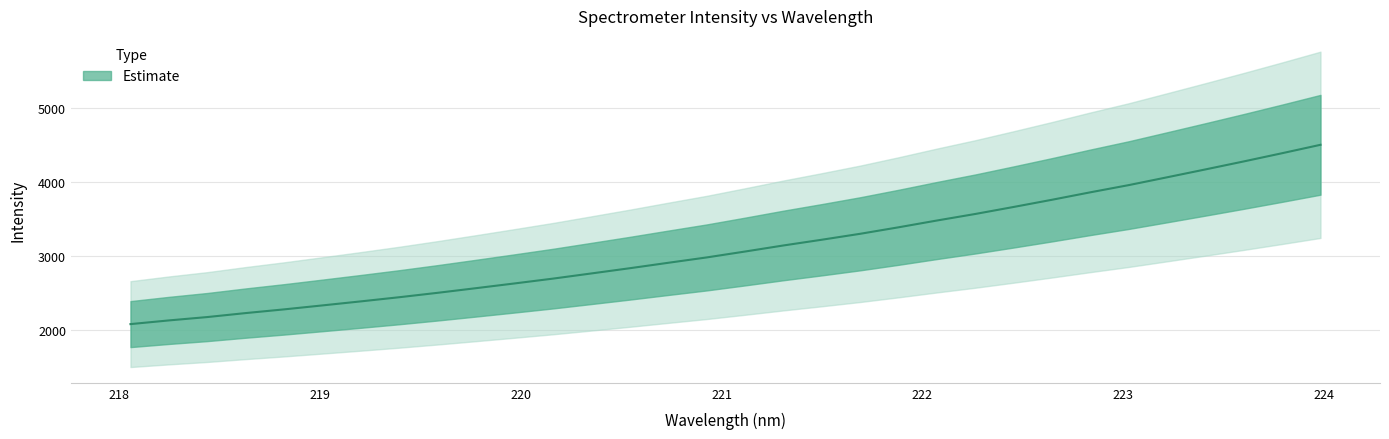

What is the difference between the values at 223.0264 and 219.589?

1457.4